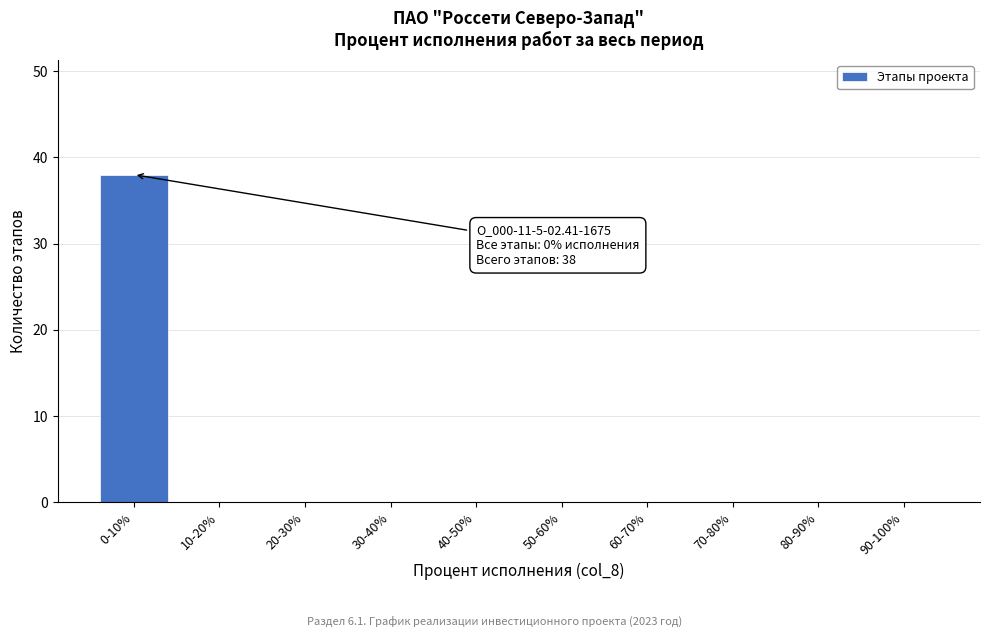

Reading left to right, what are all the values shown in this chart?

0-10%=38	10-20%=0	20-30%=0	30-40%=0	40-50%=0	50-60%=0	60-70%=0	70-80%=0	80-90%=0	90-100%=0